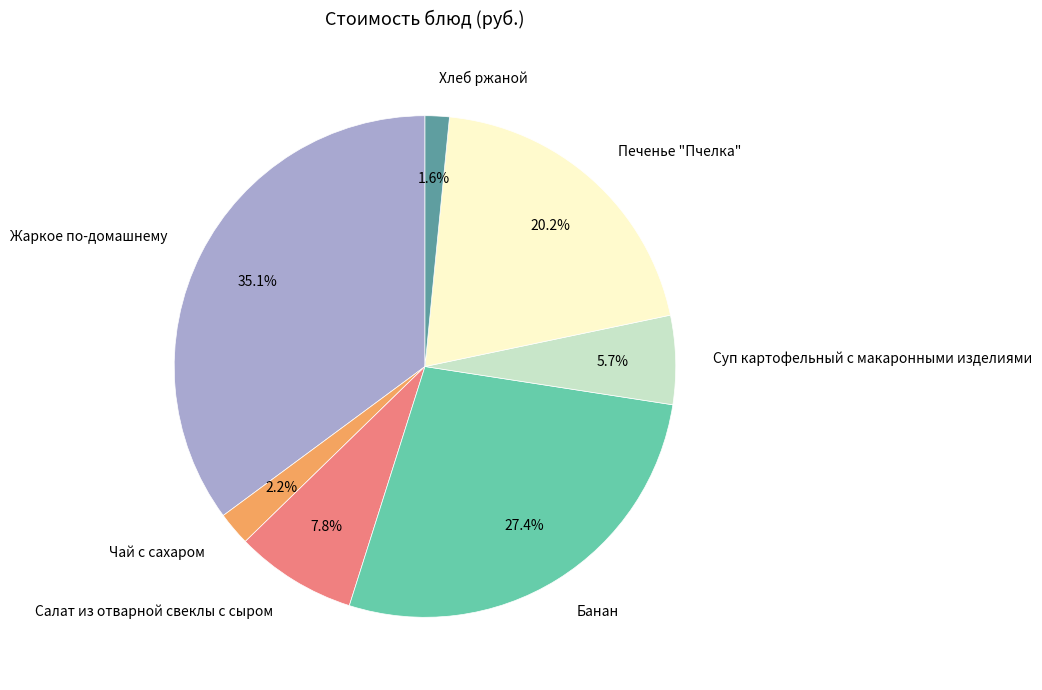

Is Банан the majority of the pie?

No